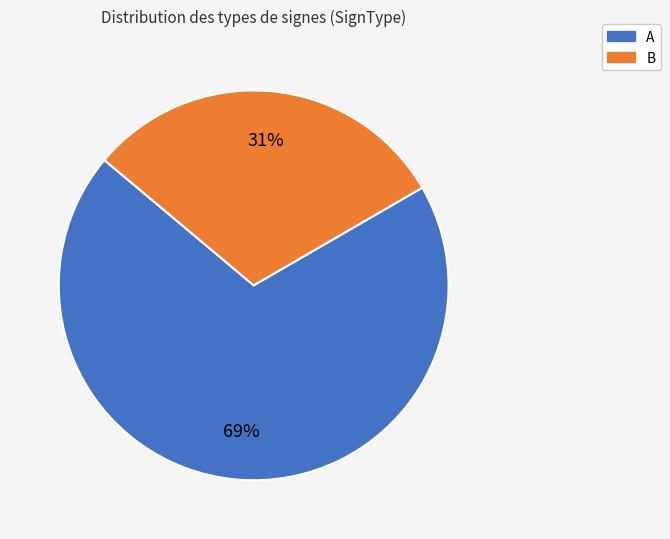

To the nearest percent, what is the combined percentage of B and A?

100%